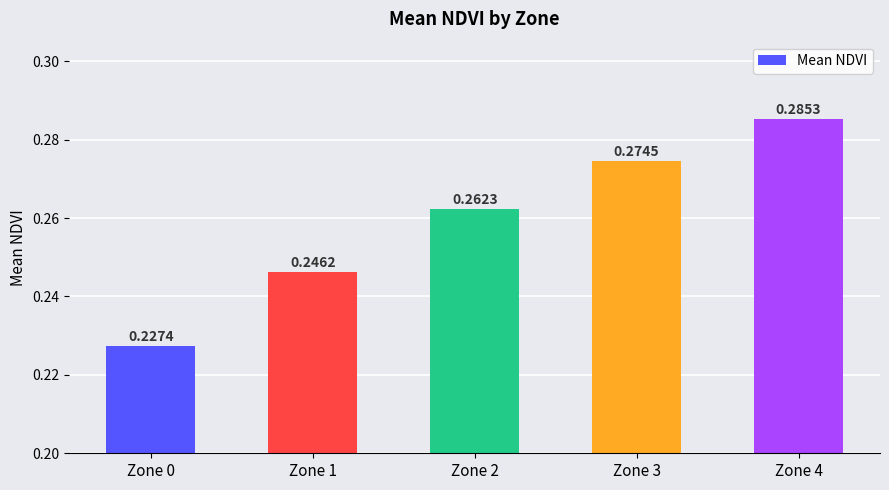

What is the sum of the values at Zone 1 and Zone 2?

0.5